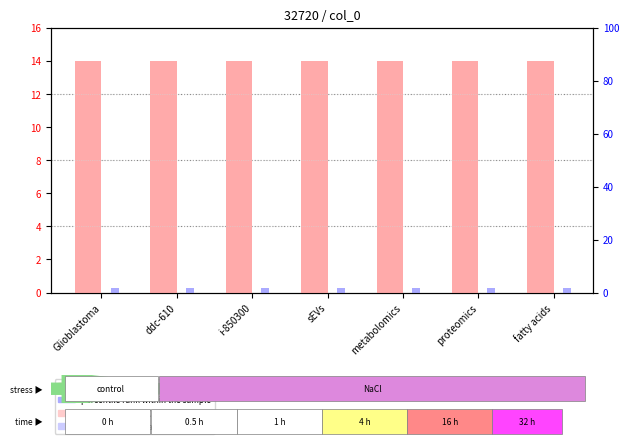

List the labels in order of count value, largest first.

Glioblastoma, ddc-610, i-850300, sEVs, metabolomics, proteomics, fatty acids